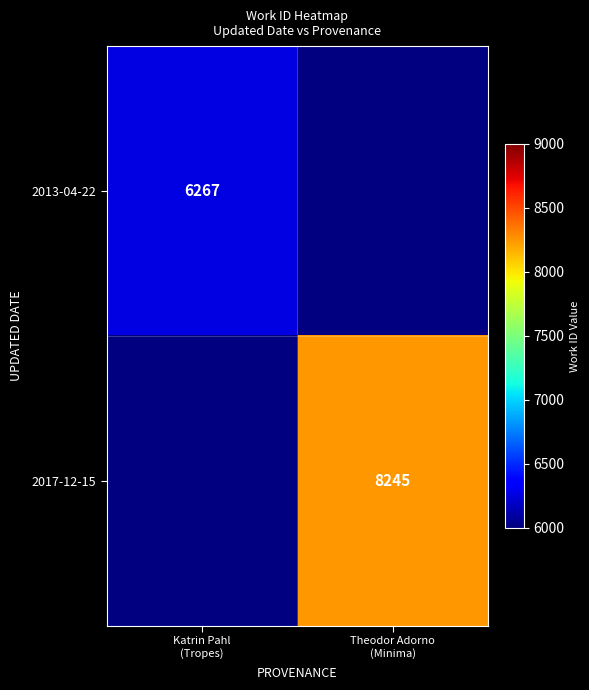

Rank the series at Katrin Pahl (Tropes) from highest to lowest value.

2013-04-22, 2017-12-15